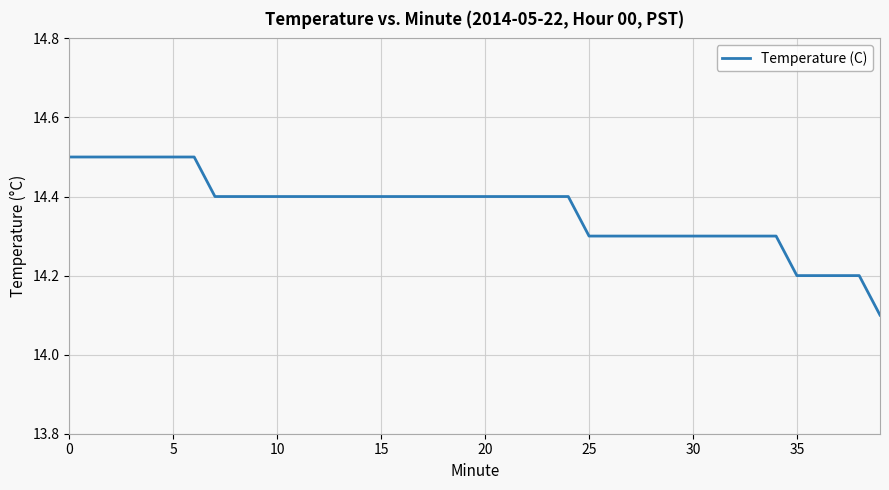

What is the maximum value shown in the chart?

14.5